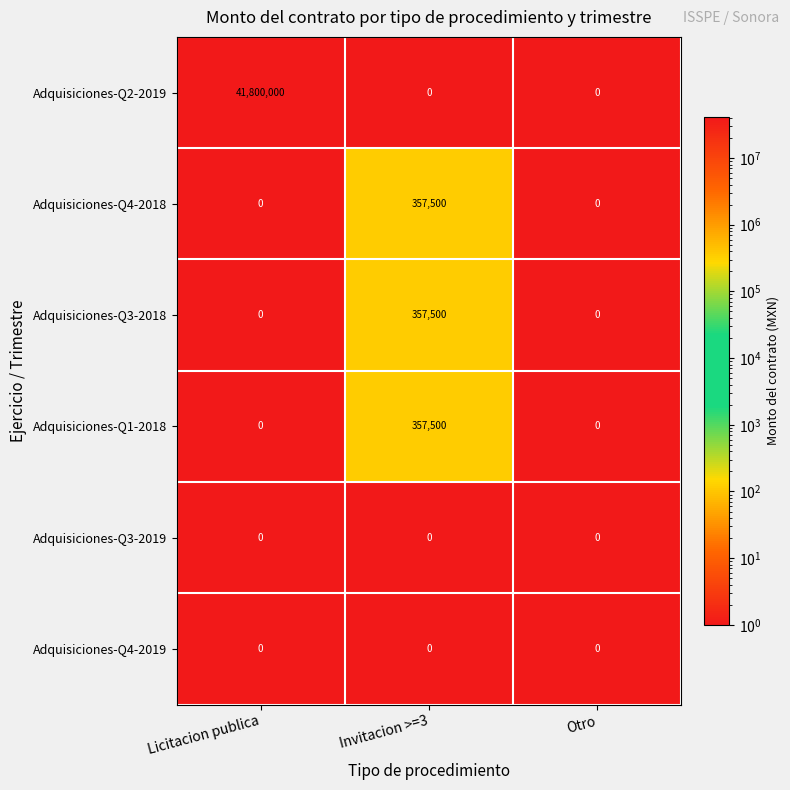

What is the sum of the Adquisiciones-Q2-2019 values at Licitacion publica and Otro?

41800000